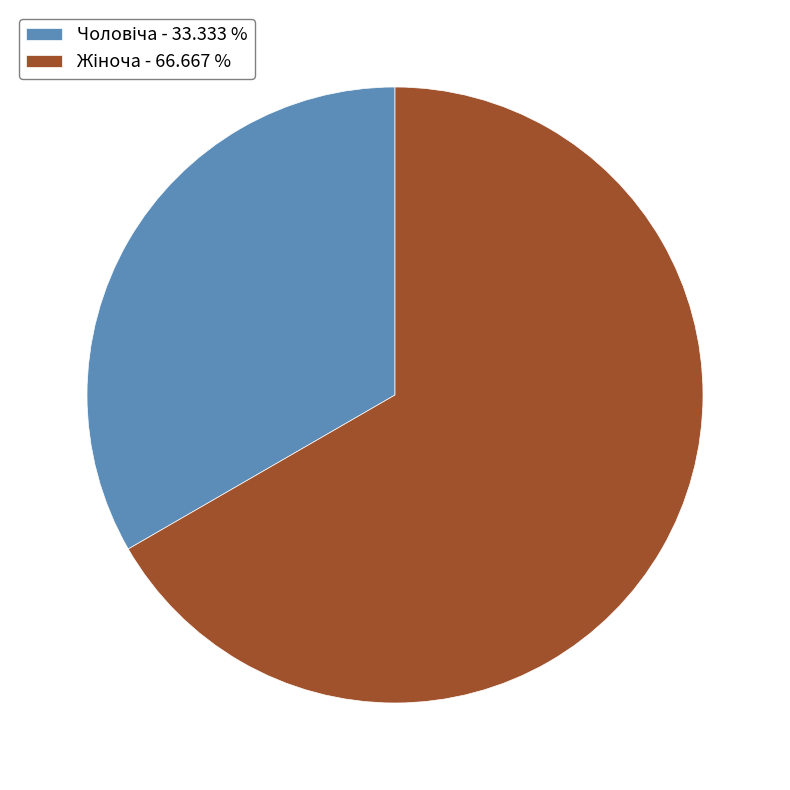

Is there any slice that represents more than half of the pie?

Yes